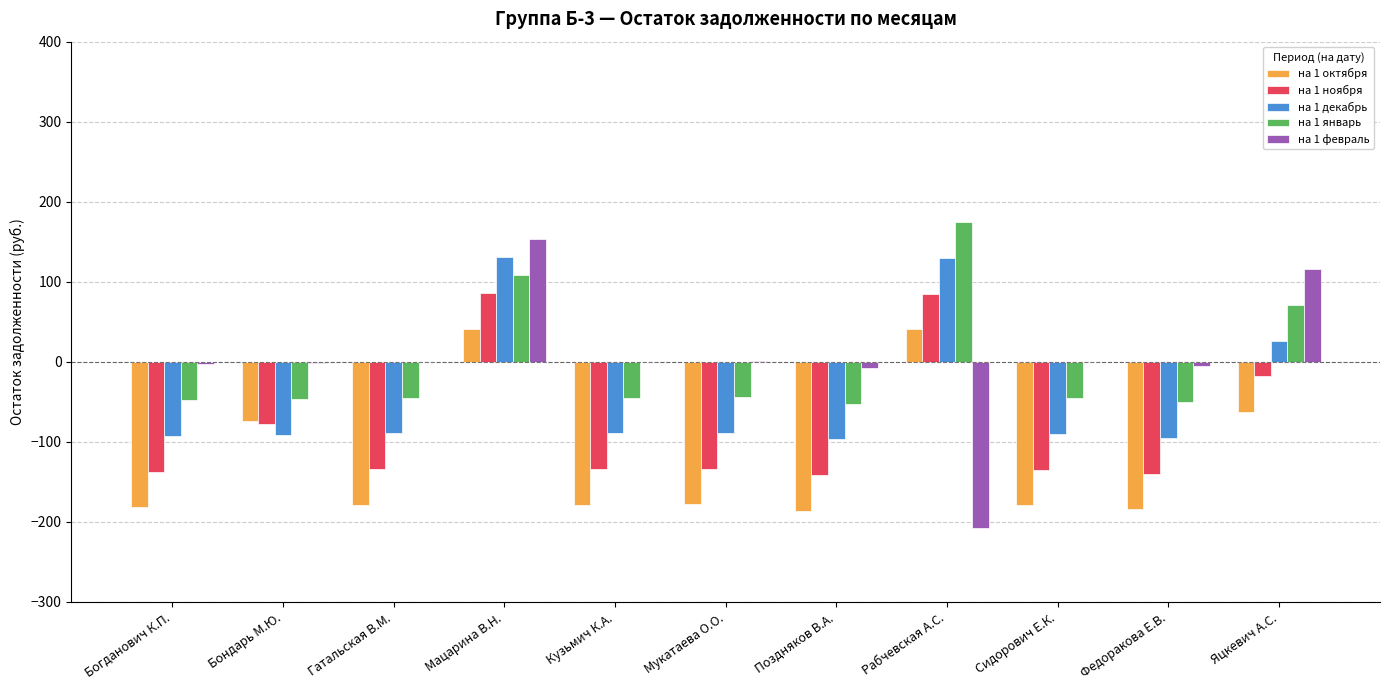

At which category is the sum across all series the highest?

Мацарина В.Н.